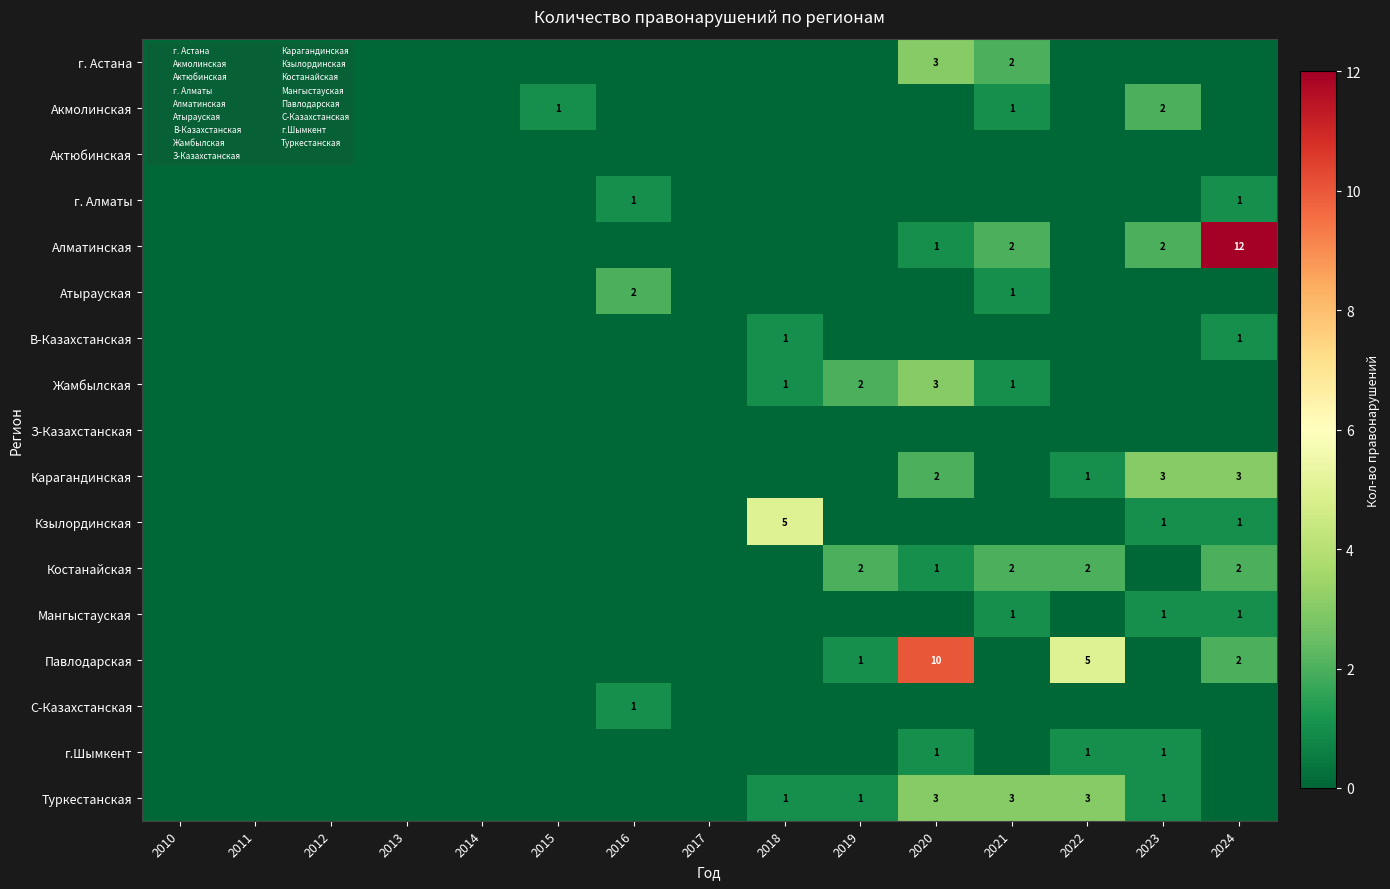

Between 2010 and 2016, which series saw the biggest shift?

Атырауская